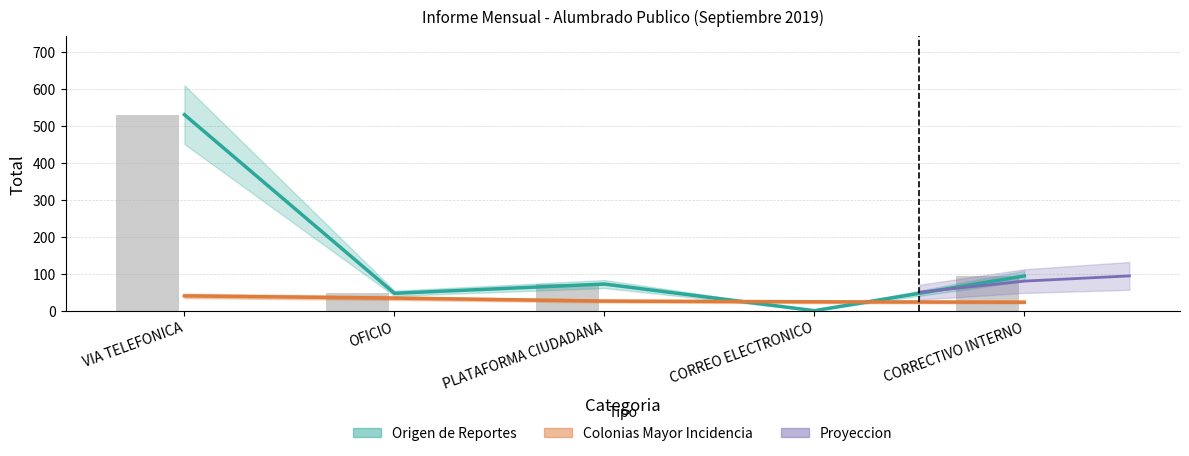

Reading left to right, list all the values displayed in this chart.

Origen de Reportes: 530	47	72	0	94
Colonias Mayor Incidencia: 40	34	26	24	23